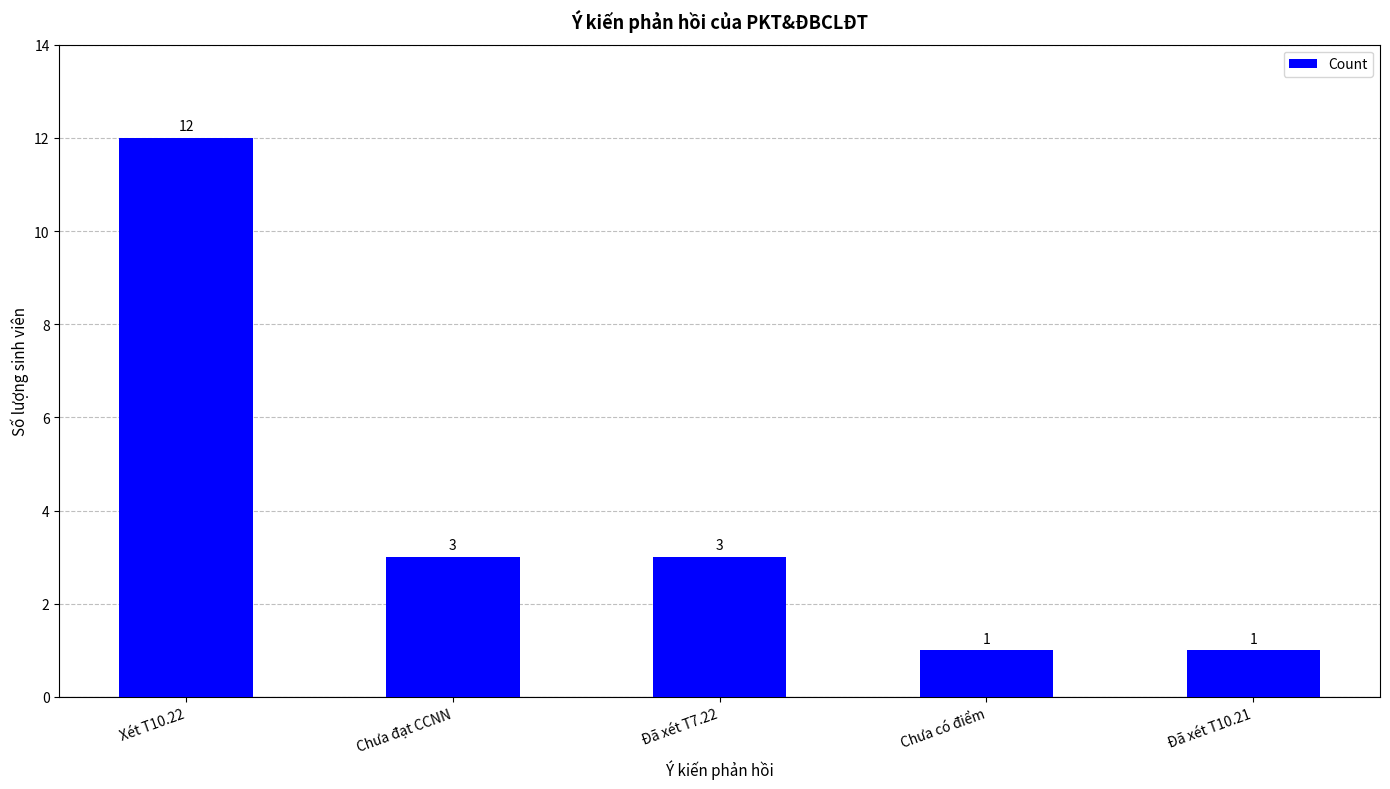

Reading left to right, what are all the values shown in this chart?

12	3	3	1	1